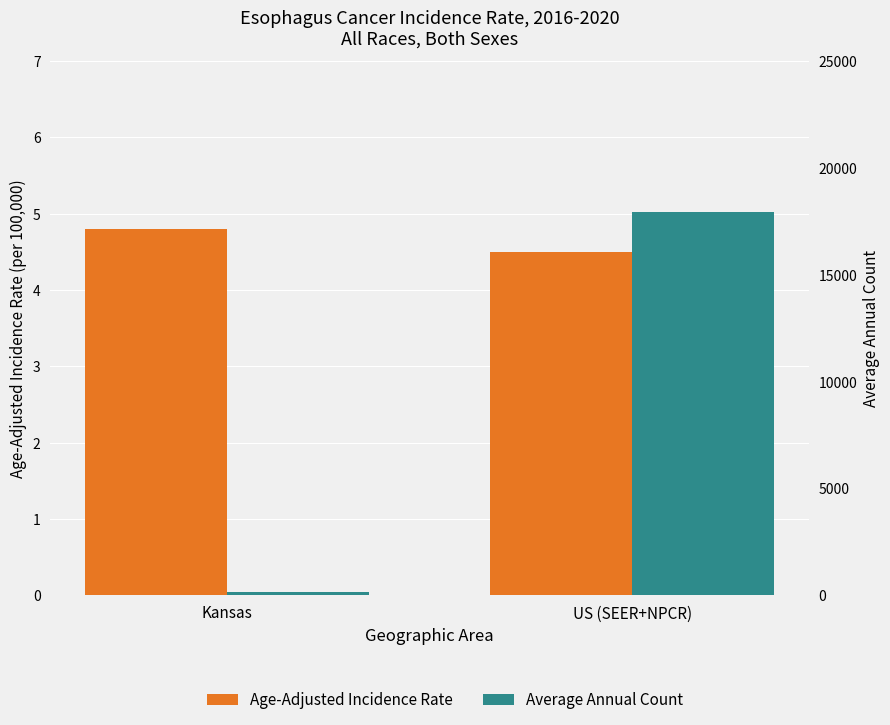

What position from the left is US (SEER+NPCR)?

2